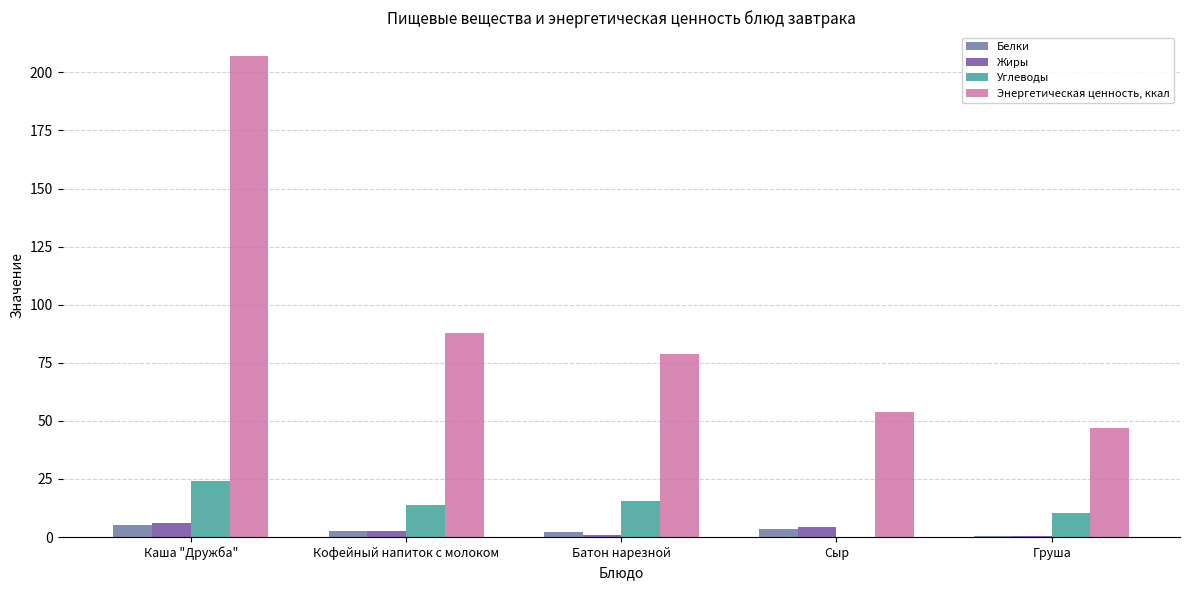

True or false: Белки has a value of 5.0 at Каша "Дружба".

True